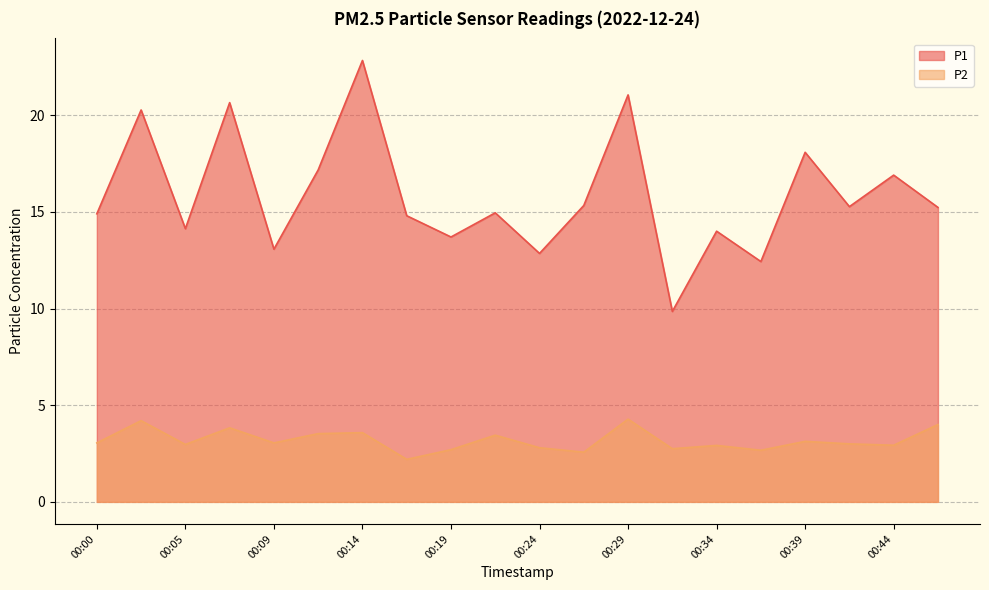

What is the spread (max minus min) of values at 00:00?

11.9